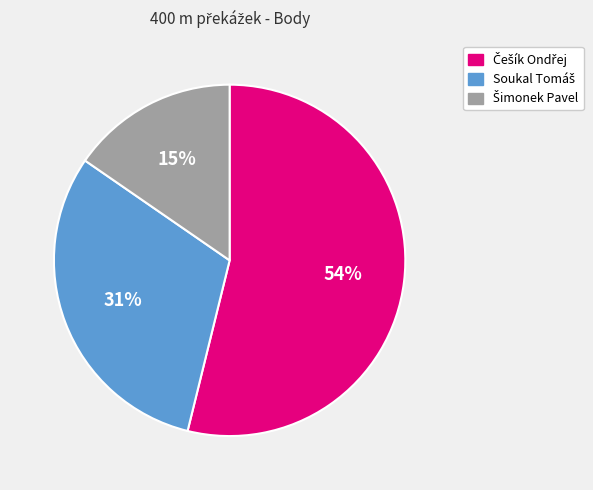

Is there any slice that represents more than half of the pie?

Yes